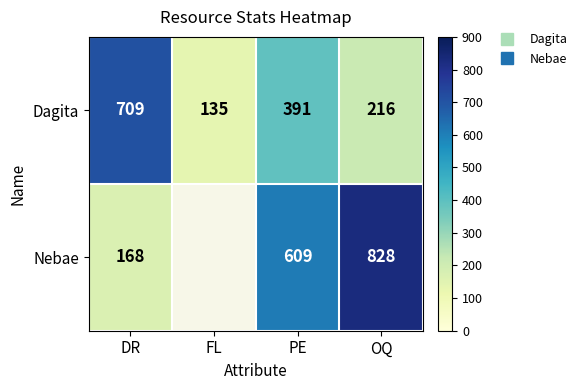

Which category has the lowest value across all series?

FL